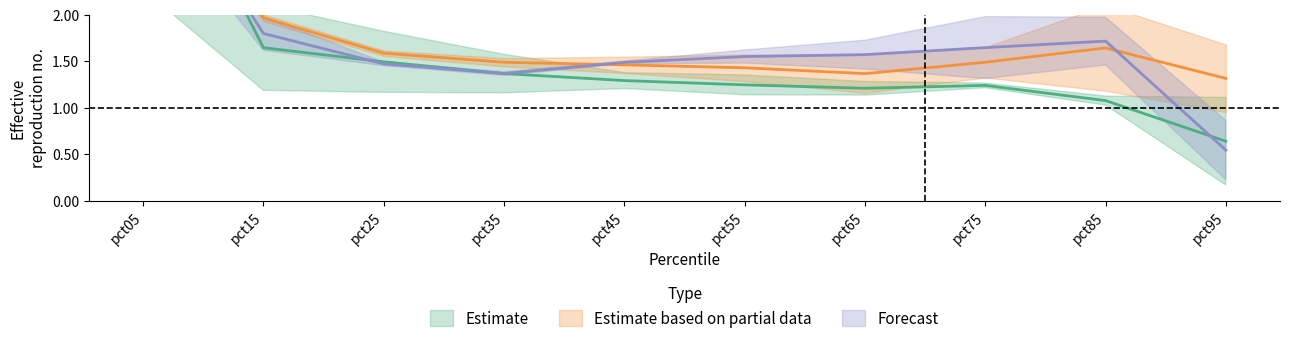

Does the chart have visible grid lines?

No